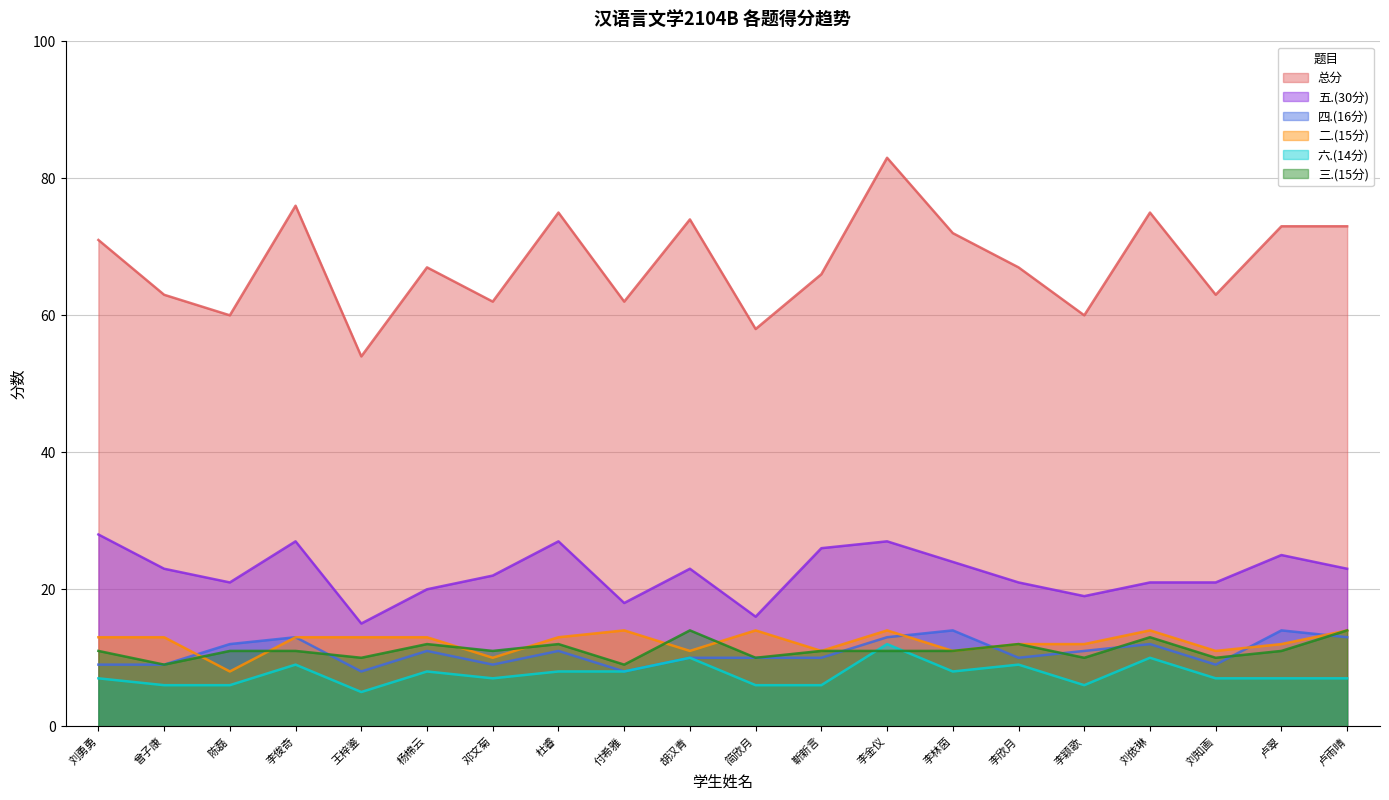

Reading left to right, what are all the values shown in this chart?

总分: 71	63	60	76	54	67	62	75	62	74	58	66	83	72	67	60	75	63	73	73
五.(30分): 28	23	21	27	15	20	22	27	18	23	16	26	27	24	21	19	21	21	25	23
四.(16分): 9	9	12	13	8	11	9	11	8	10	10	10	13	14	10	11	12	9	14	13
二.(15分): 13	13	8	13	13	13	10	13	14	11	14	11	14	11	12	12	14	11	12	14
六.(14分): 7	6	6	9	5	8	7	8	8	10	6	6	12	8	9	6	10	7	7	7
三.(15分): 11	9	11	11	10	12	11	12	9	14	10	11	11	11	12	10	13	10	11	14